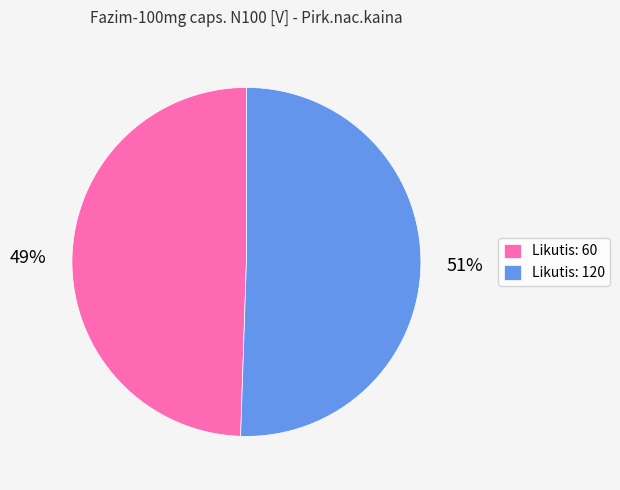

Do Likutis: 120 and Likutis: 60 together represent more than half of the pie?

Yes